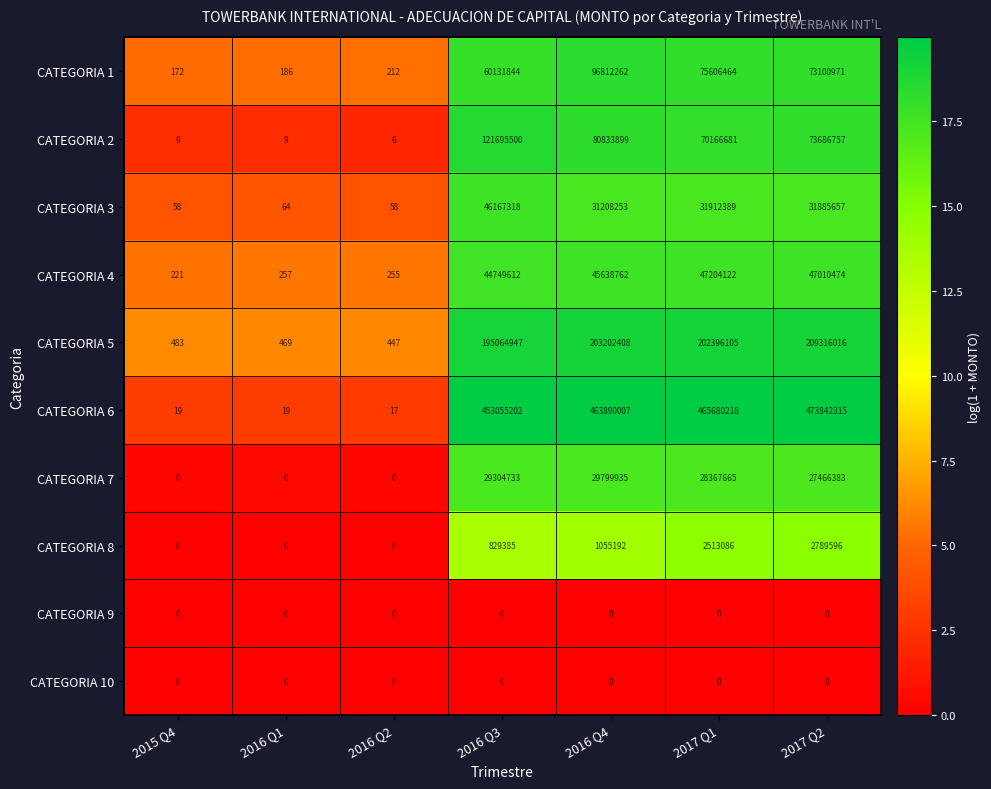

What is the maximum value shown in the chart?

473842315